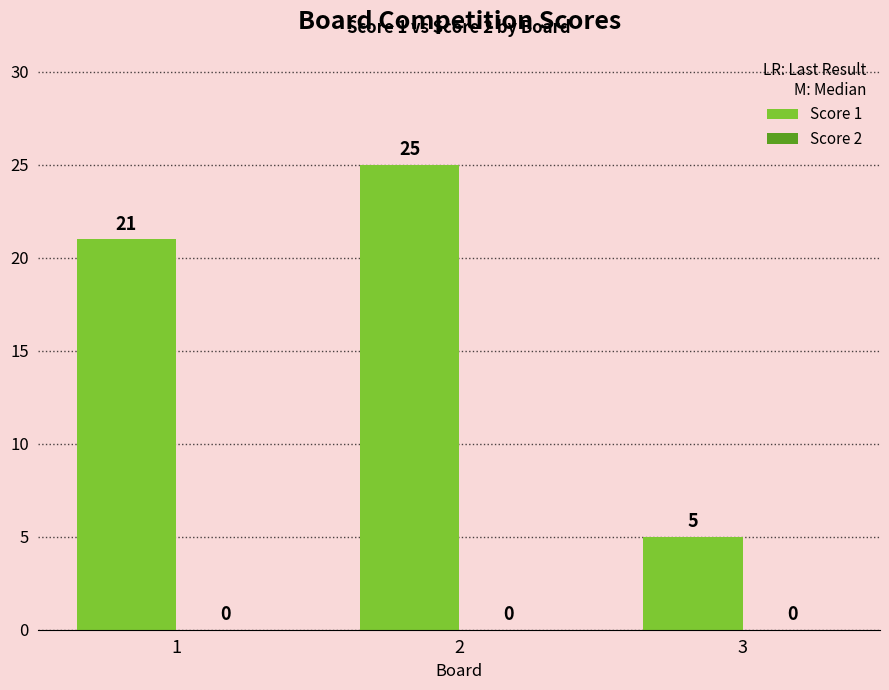

What is the average value?

17